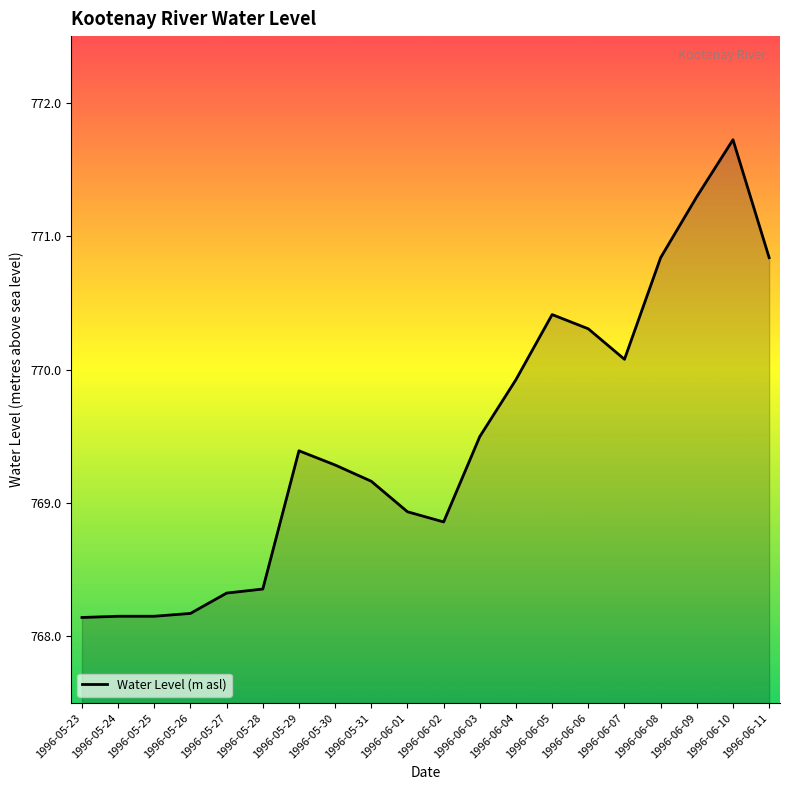

True or false: the data shows 226.5 at 1996-06-09.

False